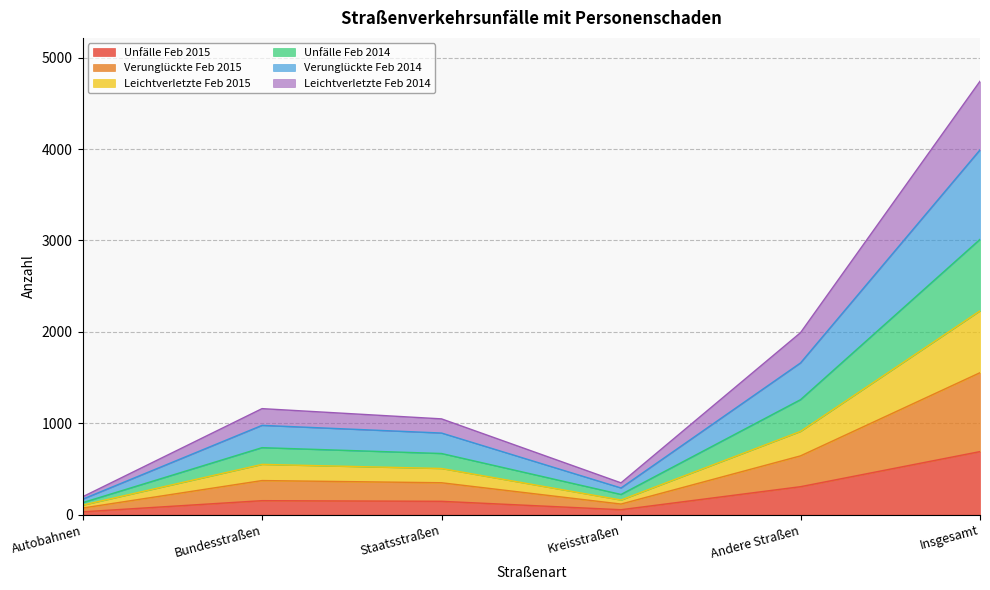

At which category does the chart reach its minimum across all series?

Autobahnen